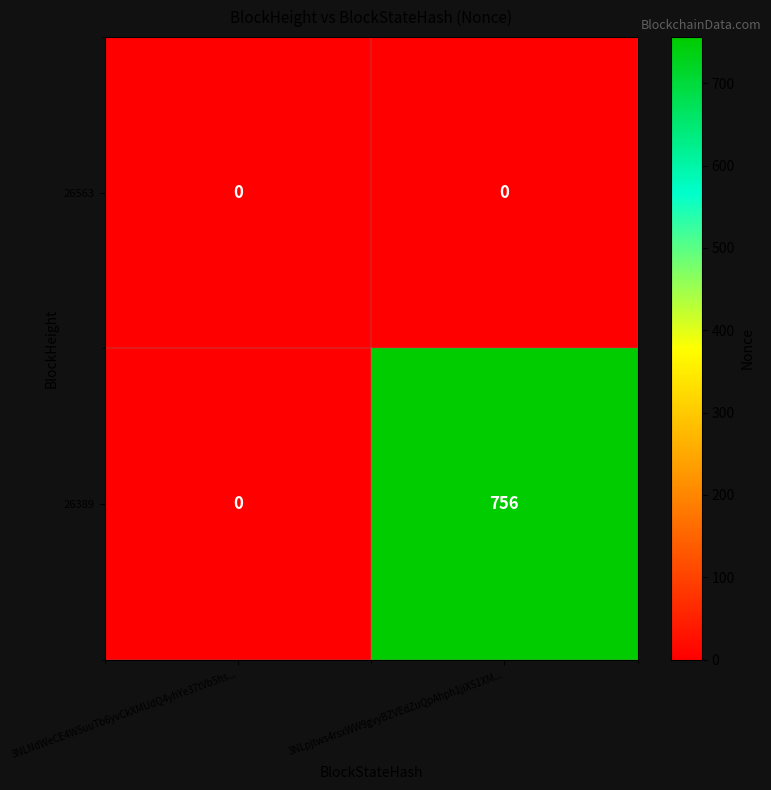

List the series in order of their overall mean, highest first.

26389, 26563